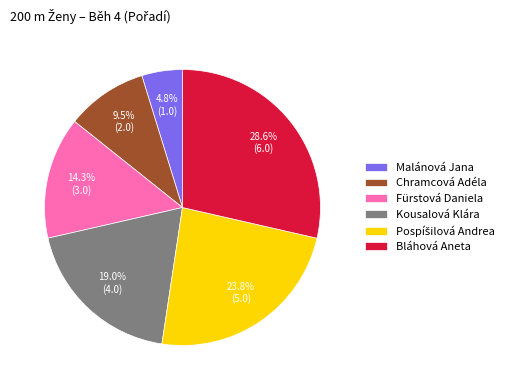

What percentage is NOT represented by Fürstová Daniela?

85.7%